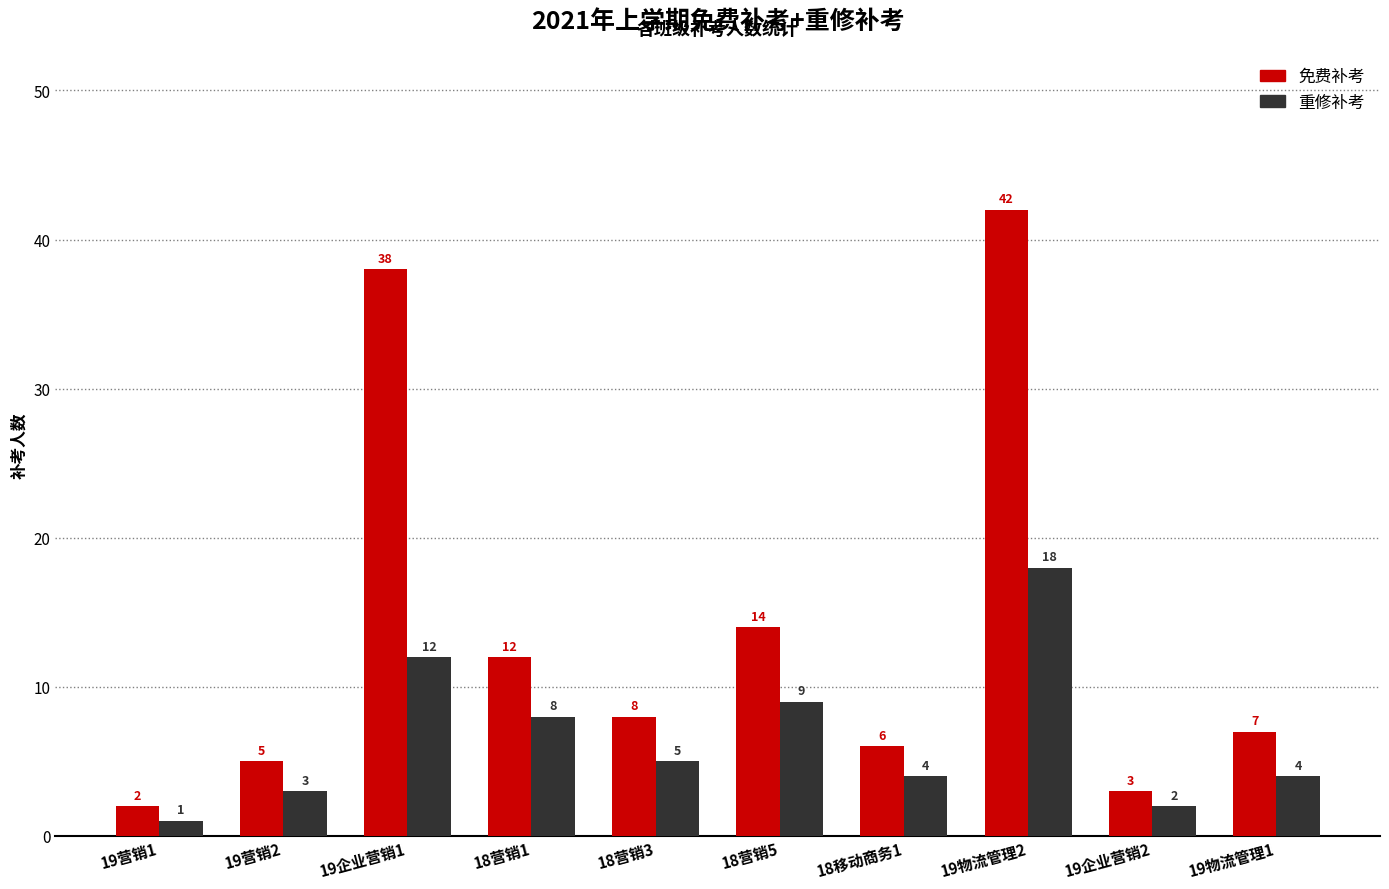

Where does the 免费补考 series first go above 8?

19企业营销1